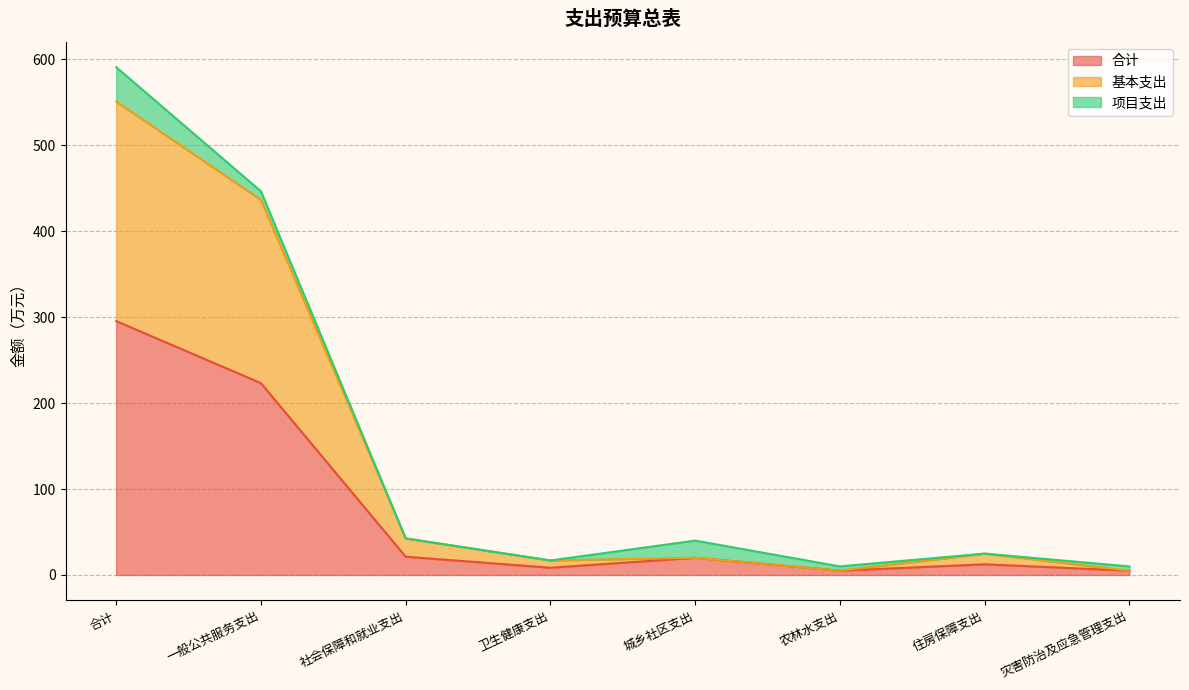

At which label is 合计 closest to 150?

一般公共服务支出